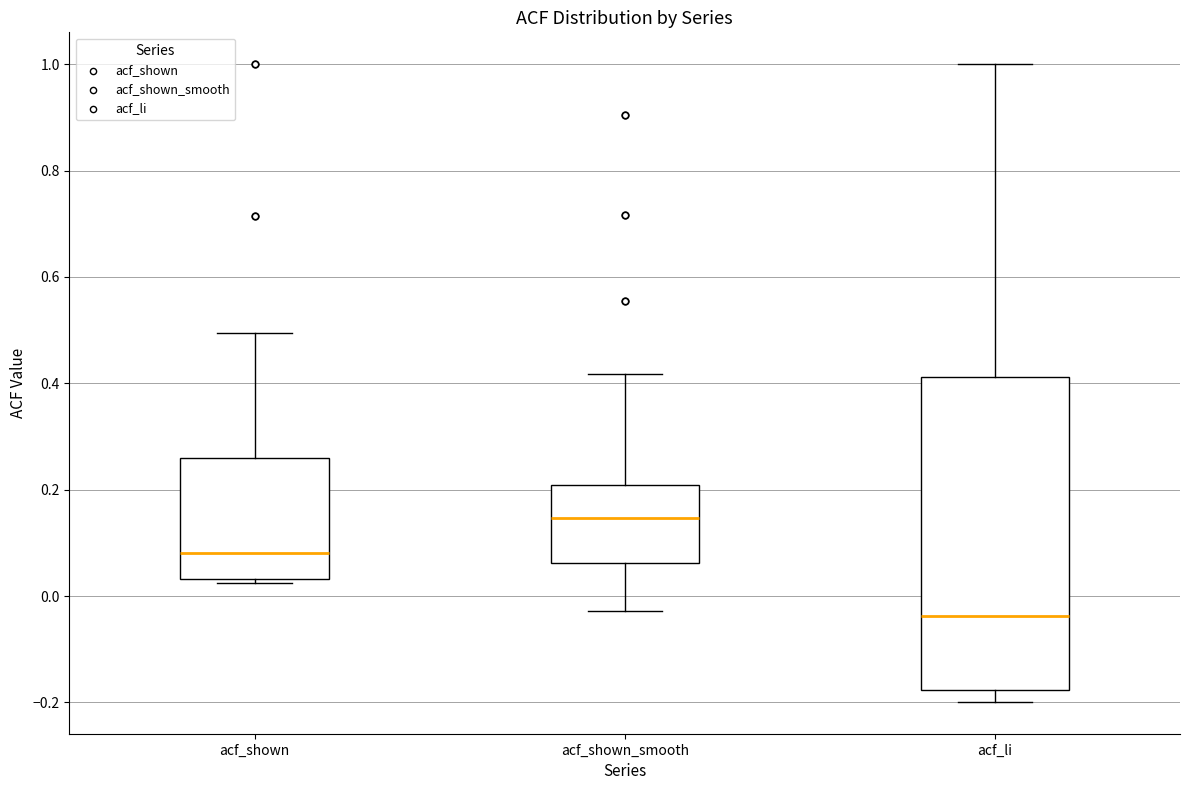

Where is the lower edge of the box for acf_shown on the y-axis? The values are not printed on the chart, so give them approximately, as read against the axis.

0.04